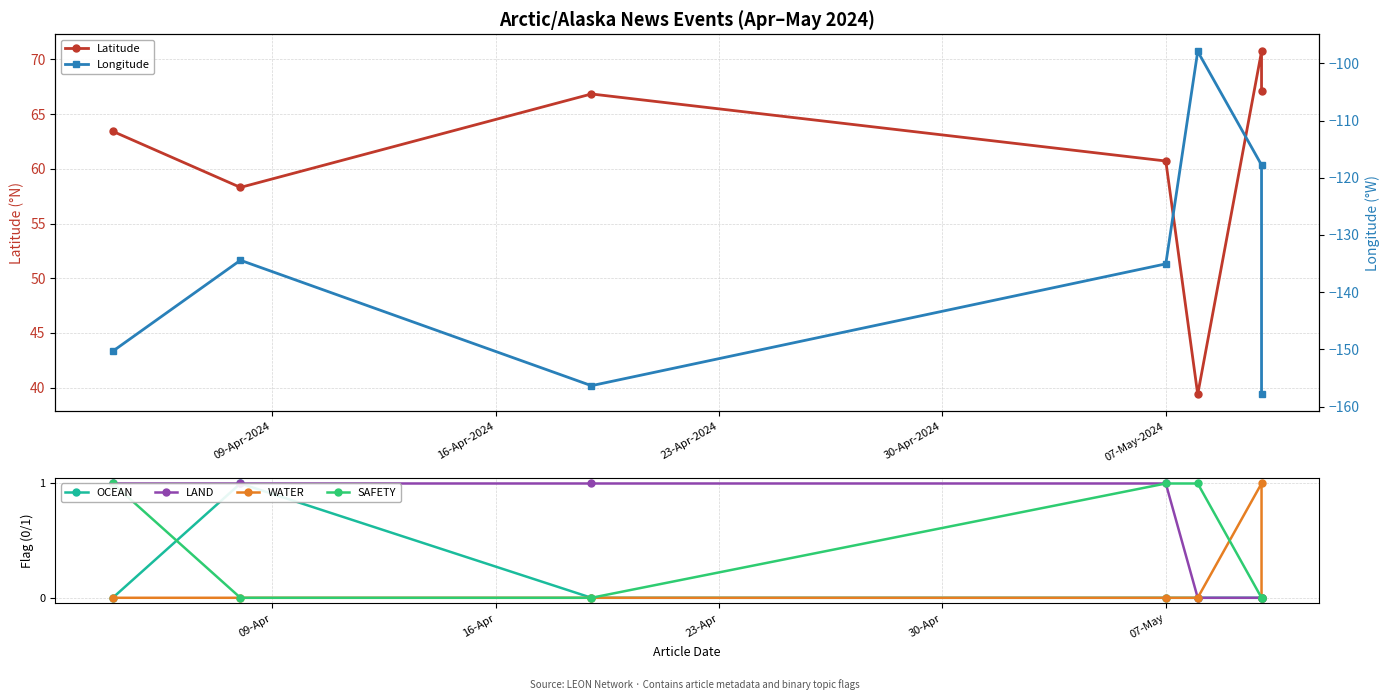

Is the value of LAND at 6 greater than the value of Longitude at 5?

Yes